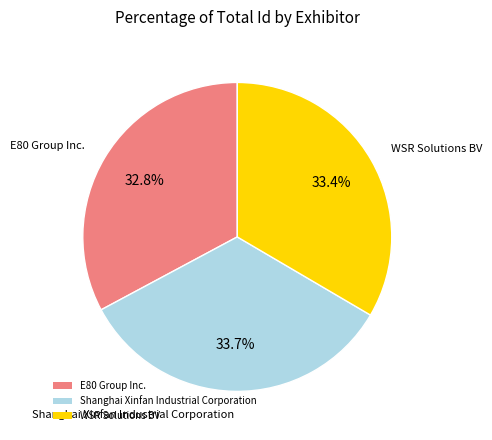

To the nearest percent, what is the difference between the largest and smallest slice percentages?

1%